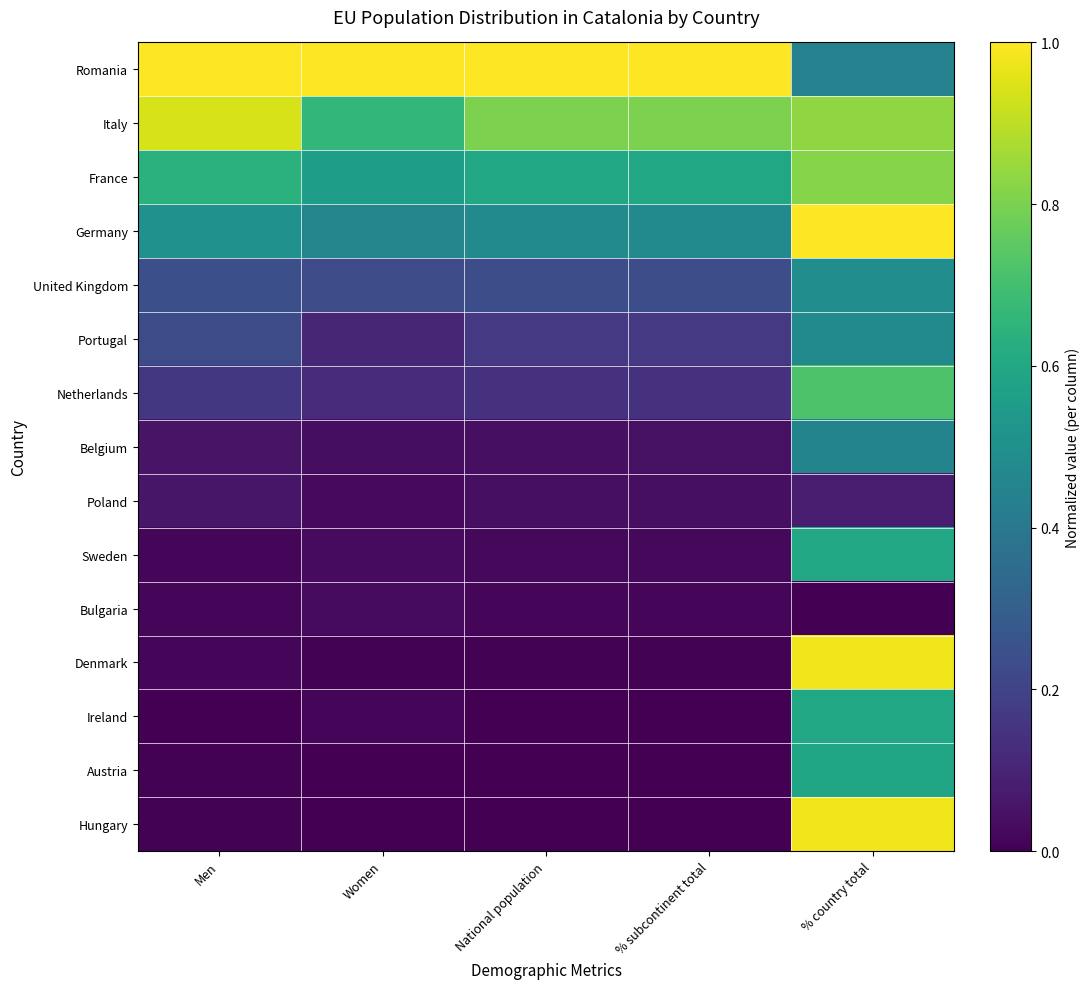

Reading left to right, extract all data points from this chart.

Romania: Men=1.0	Women=1.0	National population=1.0	% subcontinent total=1.0	% country total=0.4
Italy: Men=0.9	Women=0.7	National population=0.8	% subcontinent total=0.8	% country total=0.8
France: Men=0.6	Women=0.6	National population=0.6	% subcontinent total=0.6	% country total=0.8
Germany: Men=0.5	Women=0.5	National population=0.5	% subcontinent total=0.5	% country total=1.0
United Kingdom: Men=0.2	Women=0.2	National population=0.2	% subcontinent total=0.2	% country total=0.5
Portugal: Men=0.2	Women=0.1	National population=0.2	% subcontinent total=0.2	% country total=0.5
Netherlands: Men=0.2	Women=0.1	National population=0.1	% subcontinent total=0.1	% country total=0.7
Belgium: Men=0.1	Women=0.0	National population=0.0	% subcontinent total=0.0	% country total=0.5
Poland: Men=0.1	Women=0.0	National population=0.0	% subcontinent total=0.0	% country total=0.1
Sweden: Men=0.0	Women=0.0	National population=0.0	% subcontinent total=0.0	% country total=0.6
Bulgaria: Men=0.0	Women=0.0	National population=0.0	% subcontinent total=0.0	% country total=0.0
Denmark: Men=0.0	Women=0.0	National population=0.0	% subcontinent total=0.0	% country total=1.0
Ireland: Men=0.0	Women=0.0	National population=0.0	% subcontinent total=0.0	% country total=0.6
Austria: Men=0.0	Women=0.0	National population=0.0	% subcontinent total=0.0	% country total=0.6
Hungary: Men=0.0	Women=0.0	National population=0.0	% subcontinent total=0.0	% country total=1.0